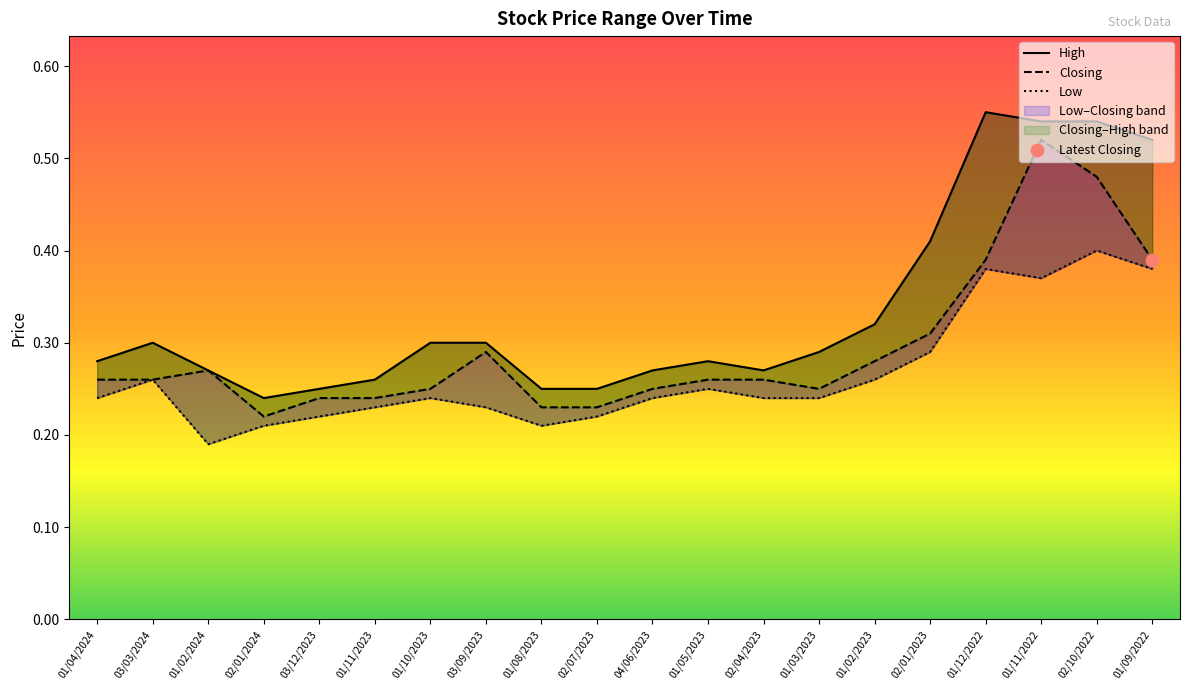

At which category is the sum across all series the highest?

01/11/2022